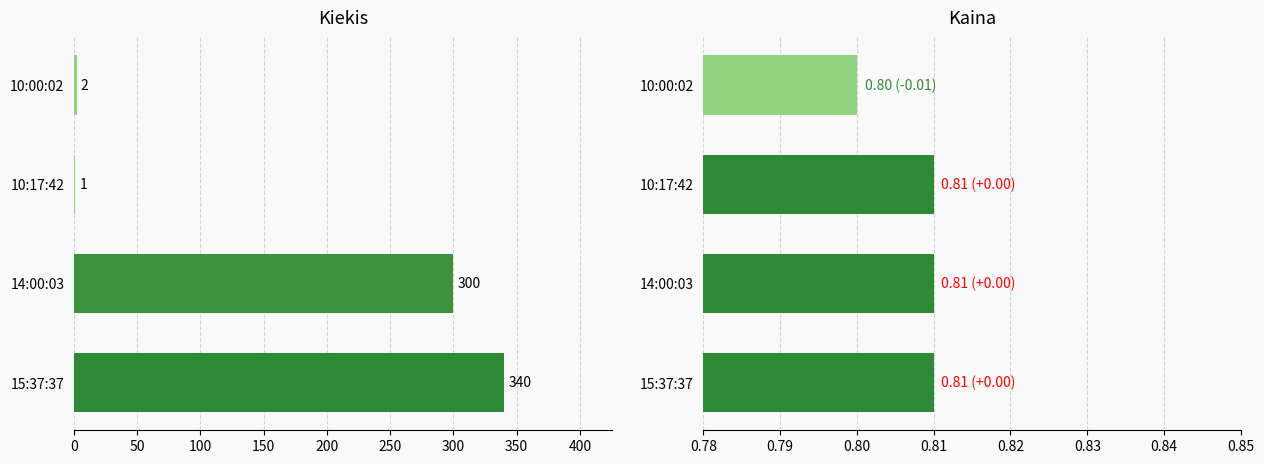

Are the bars horizontal?

Yes